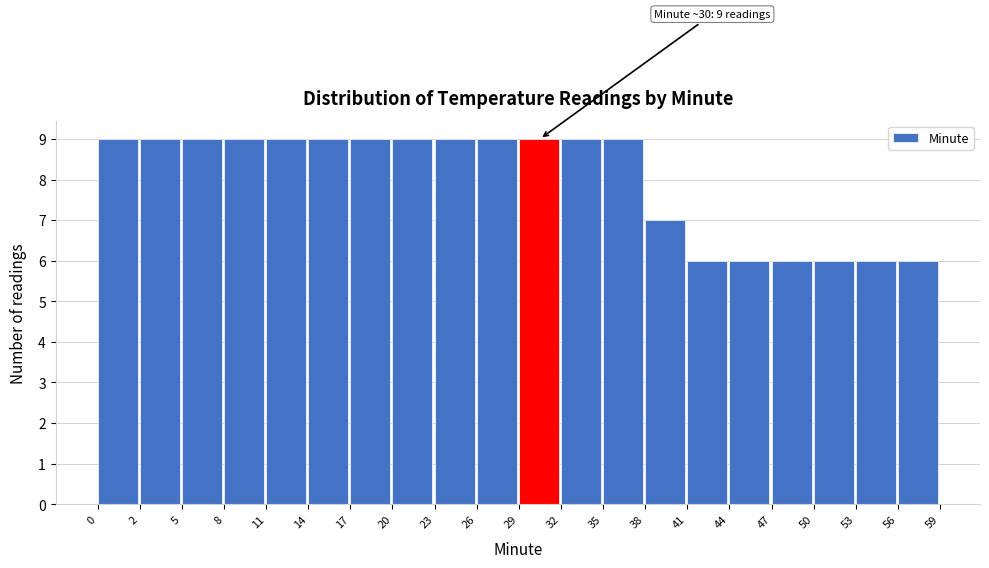

Reading right to left, transcribe all the data shown in this chart.

56=6	53=6	50=6	47=6	44=6	41=6	38=7	35=9	32=9	29=9	26=9	23=9	20=9	17=9	14=9	11=9	8=9	5=9	2=9	0=9